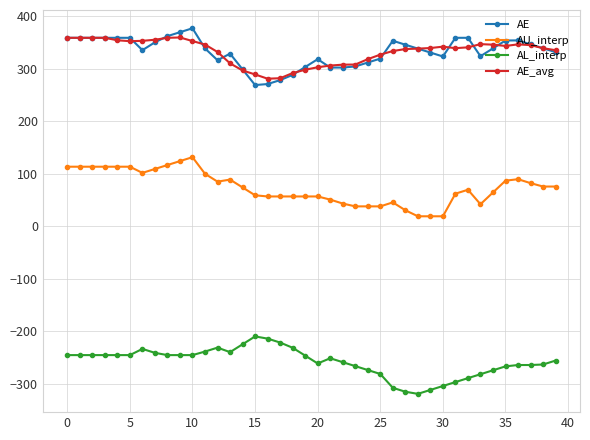

What is the smallest value displayed?

-319.0